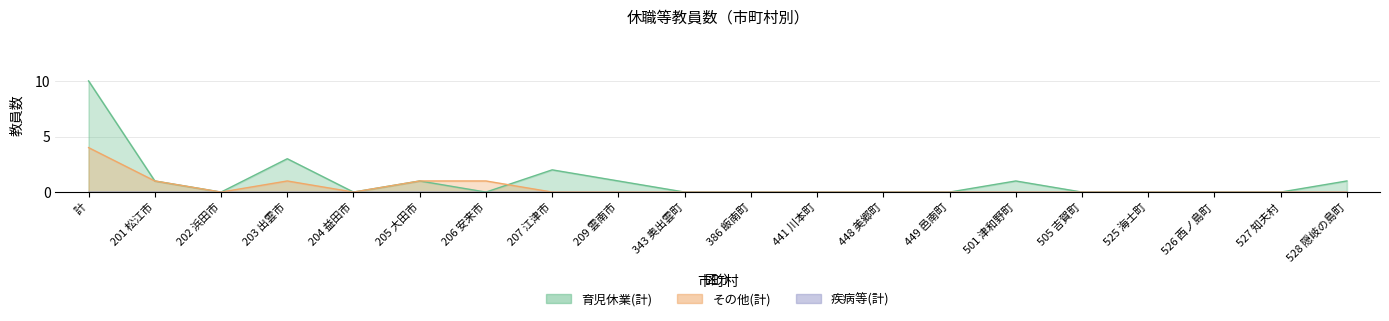

What is the greatest value displayed?

10